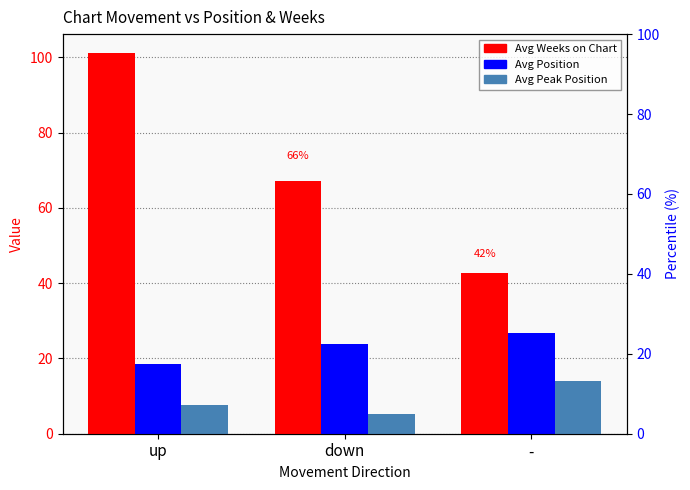

Between down and -, which is larger?

down